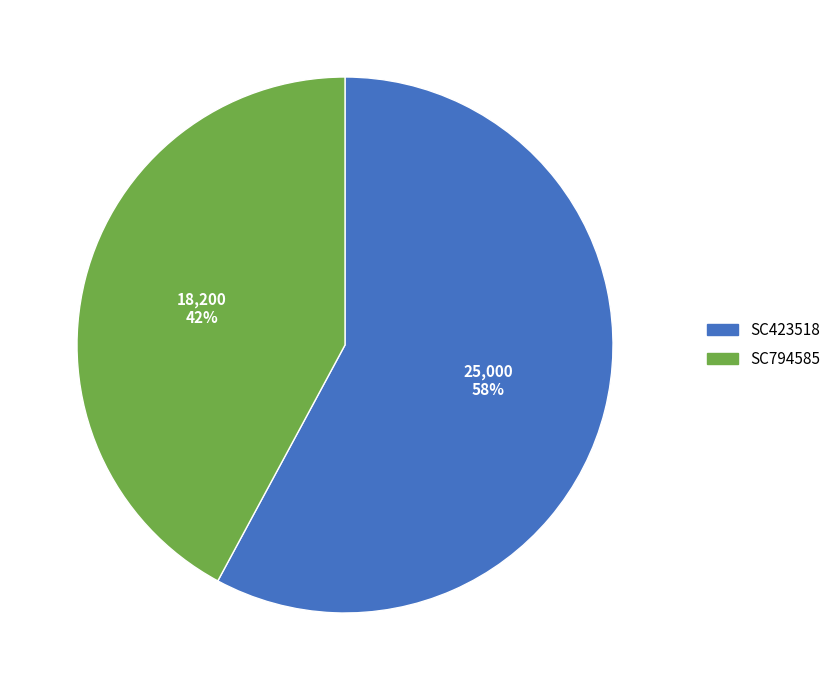

The SC794585 slice represents 42% of the pie. True or false?

True